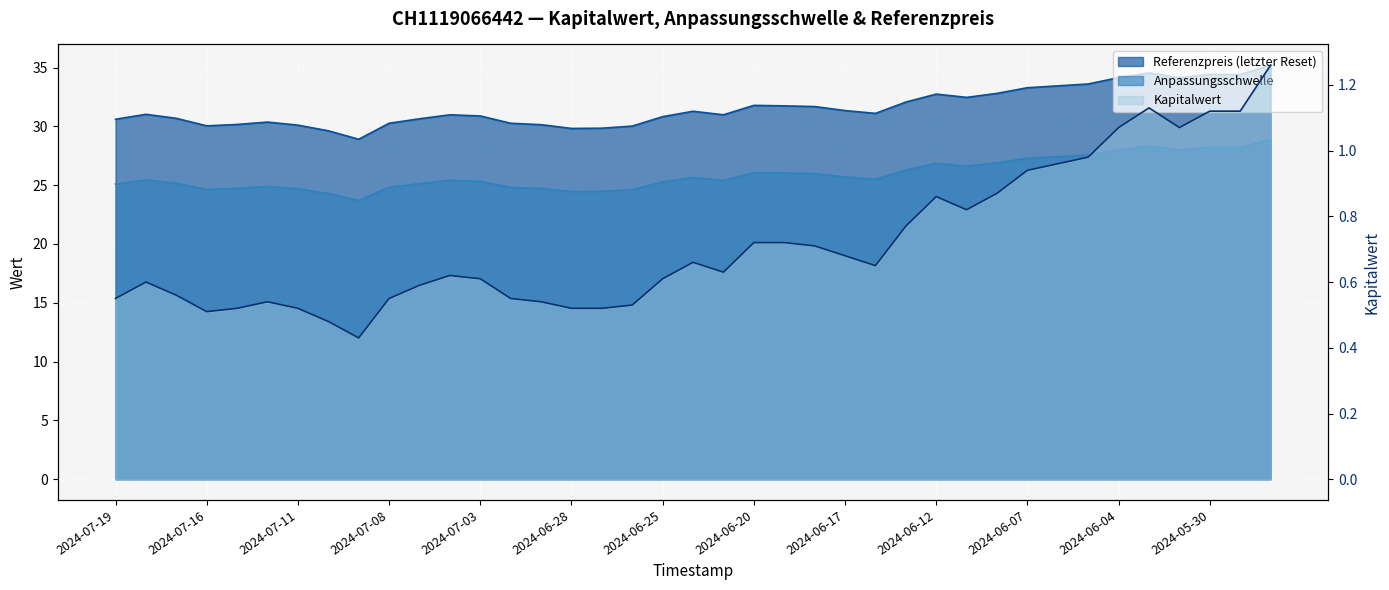

The value of Kapitalwert at 2024-06-10 is 0.9. True or false?

True